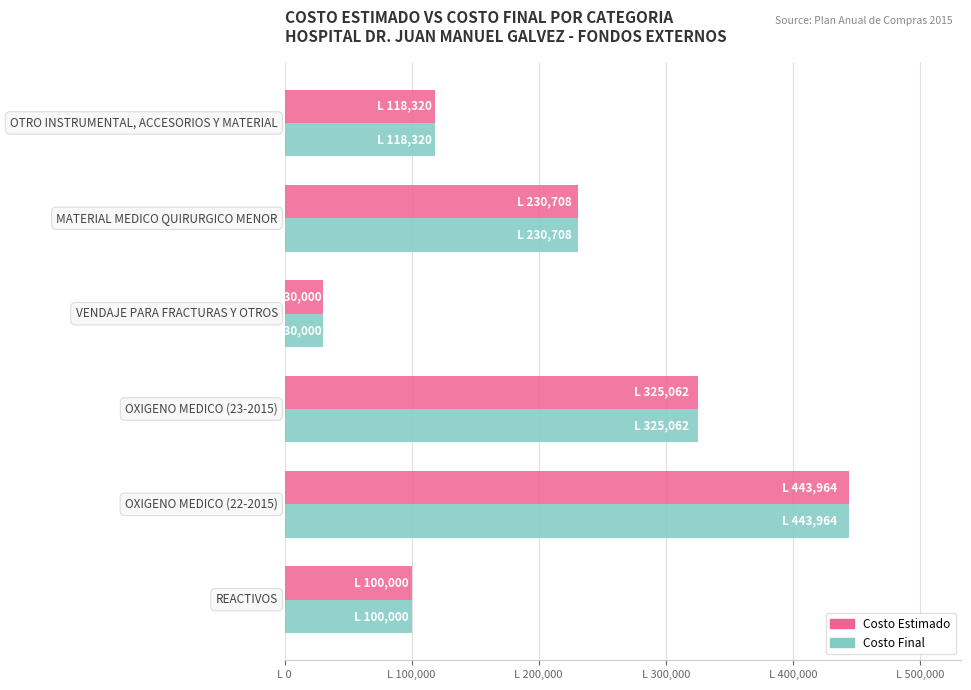

What are all the series names shown in the legend?

Costo Estimado, Costo Final